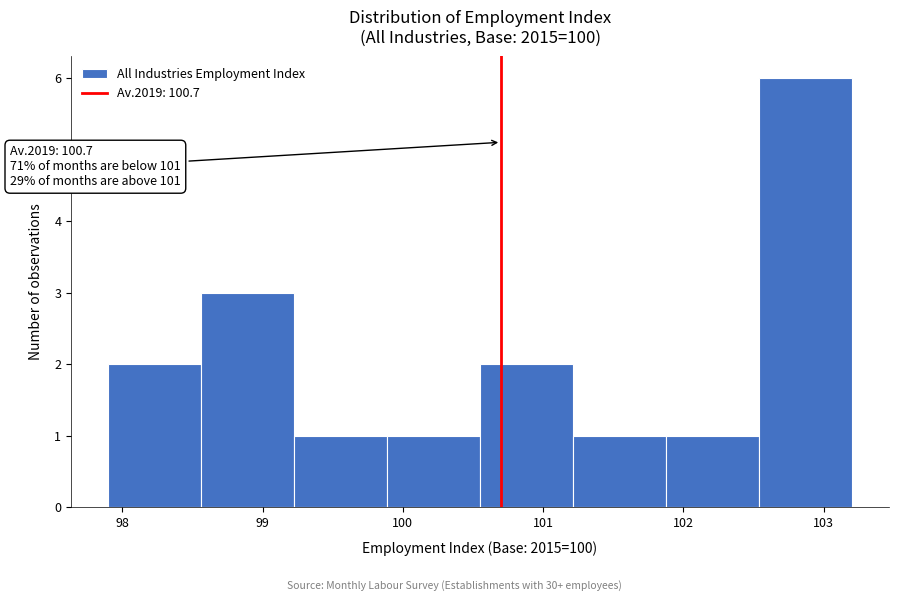

Which range on the x-axis has the tallest bar?

102.5 to 103.2